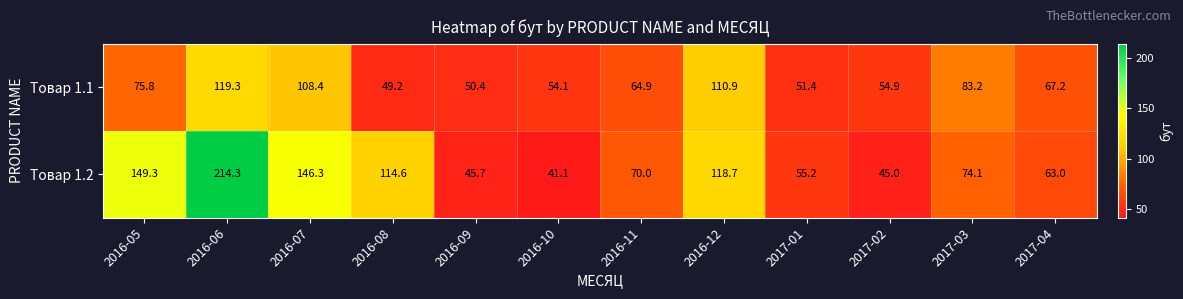

What is the total value across all series at 2016-10?

95.2